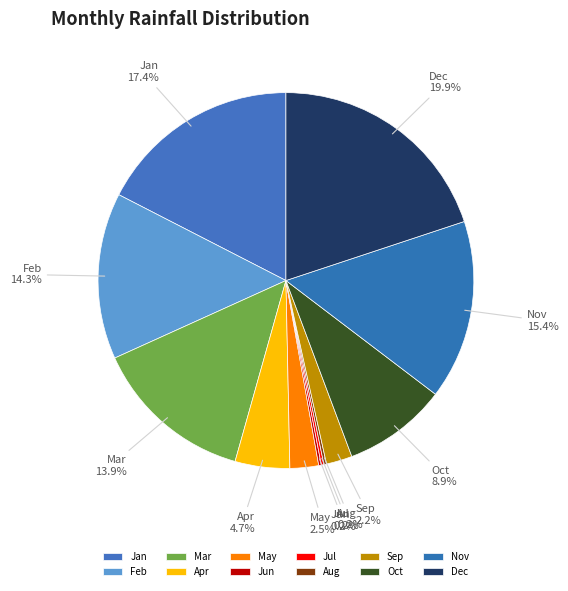

What is the largest slice in the pie chart?

Dec